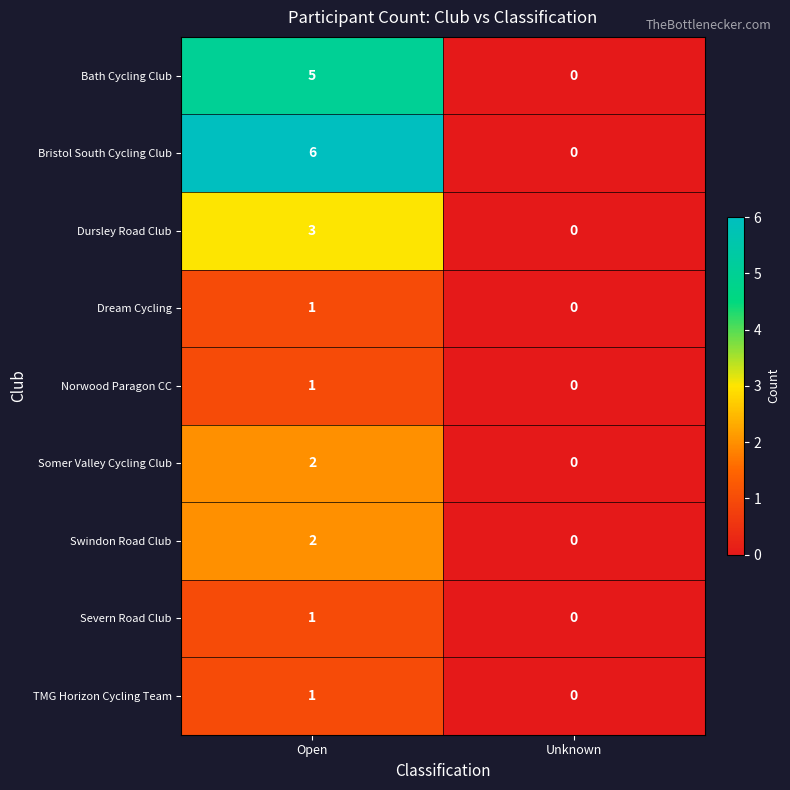

The TMG Horizon Cycling Team series shows 0 at Open. True or false?

False